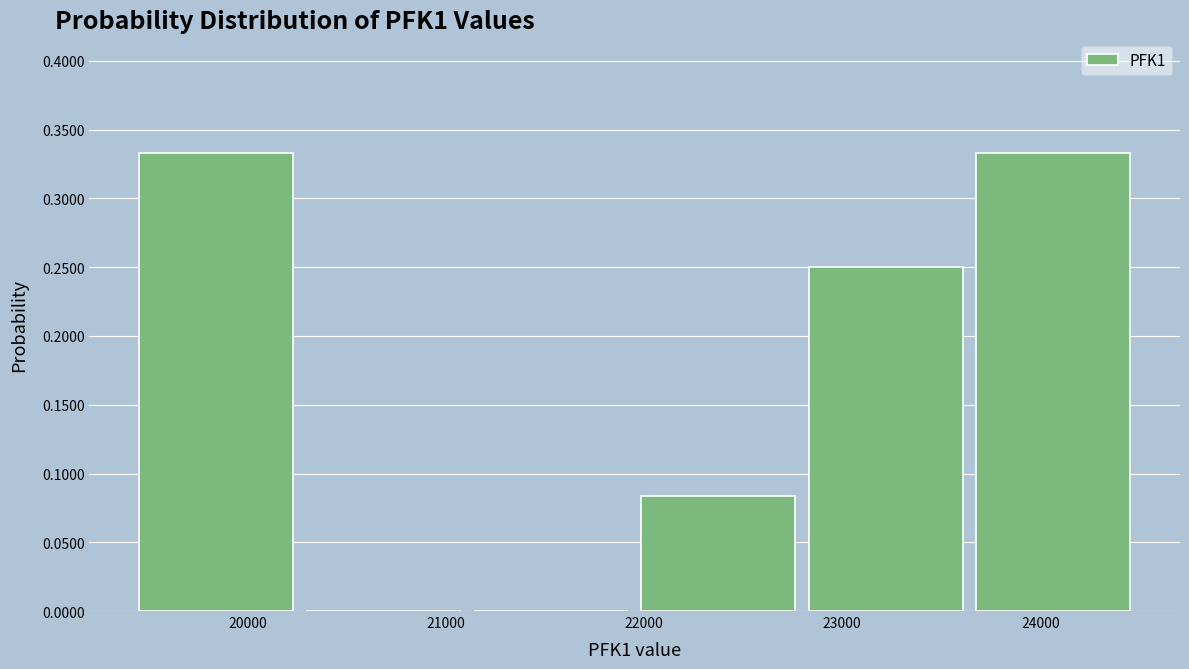

Reading left to right, list every bar in this chart as the range it spans on the x-axis followed by its height. Neither the bar edges nor the heights are printed on the chart, so give them approximately, as read against the axes.

19400 to 20300: 0.335
20300 to 21100: 0
21100 to 22000: 0
22000 to 22800: 0.085
22800 to 23600: 0.250
23600 to 24500: 0.335